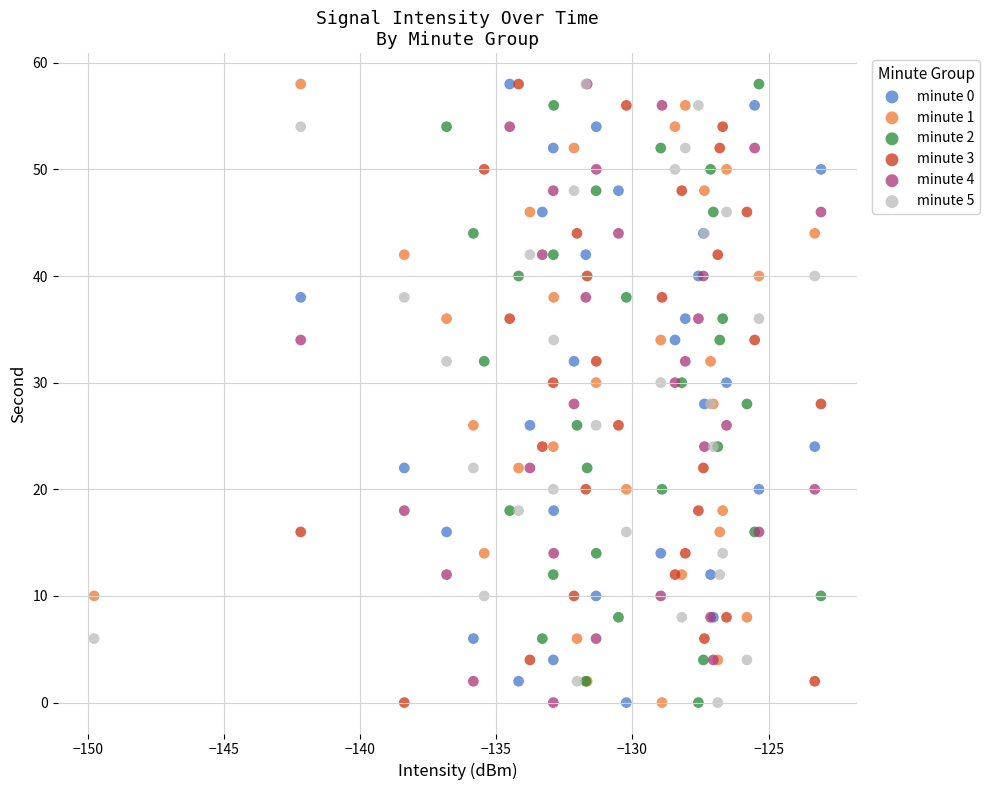

What are all the series names shown in the legend?

minute 0, minute 1, minute 2, minute 3, minute 4, minute 5